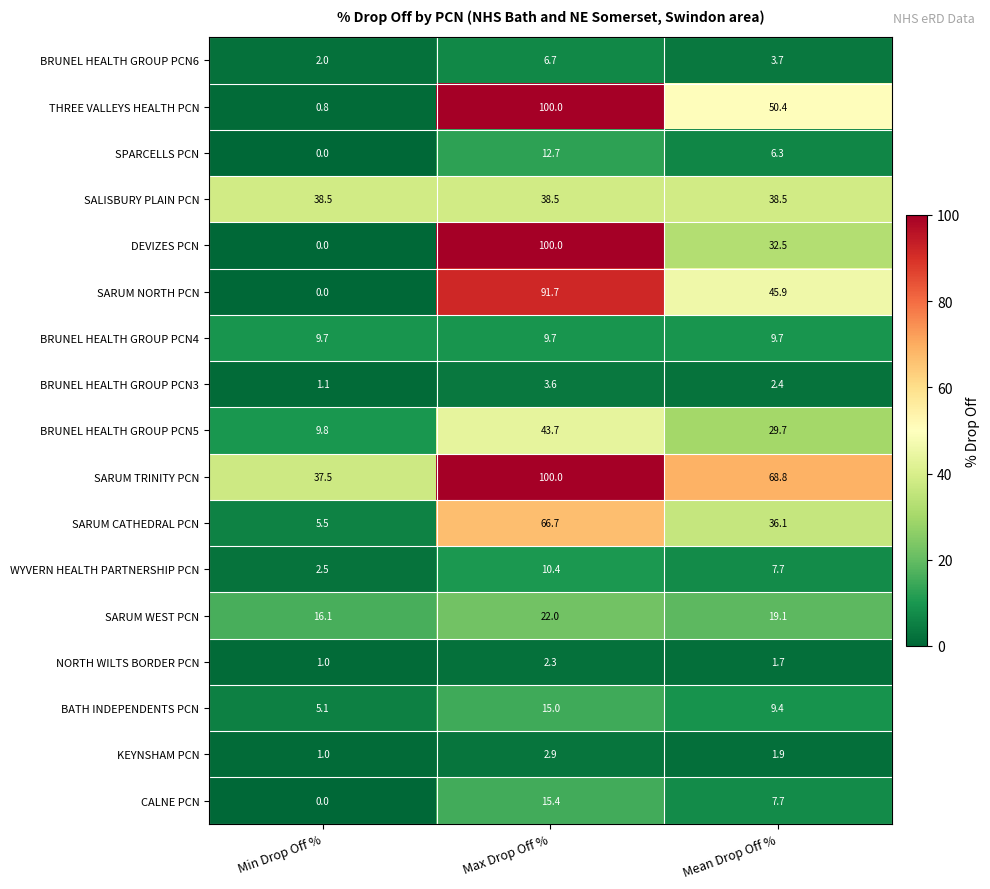

What is the total value across all series at Min Drop Off %?

130.6